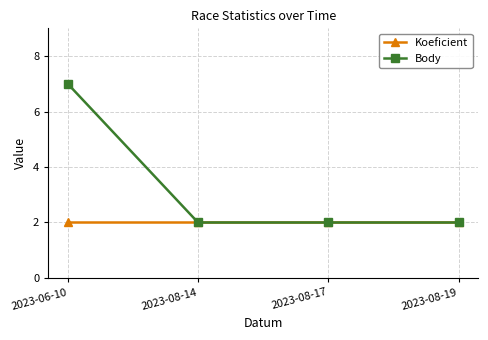

The Body series shows 3 at 2023-08-17. True or false?

False